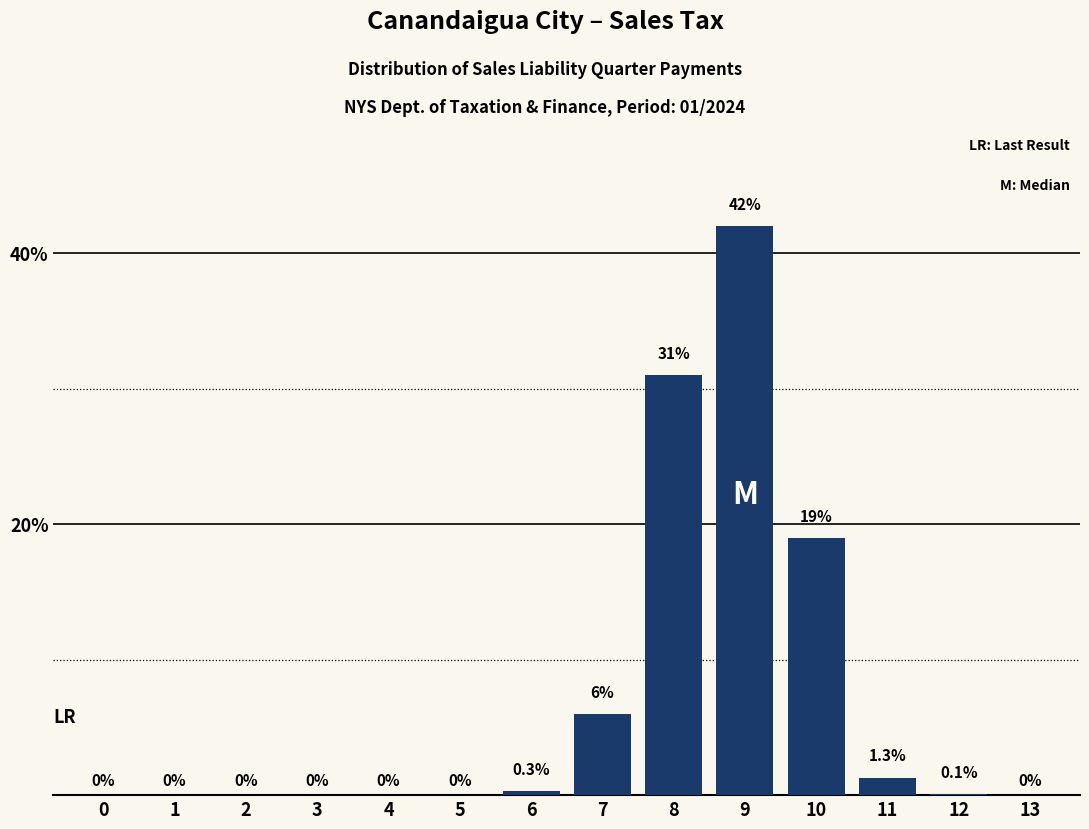

Reading left to right, transcribe all the data shown in this chart.

0=0.0	1=0.0	2=0.0	3=0.0	4=0.0	5=0.0	6=0.3	7=6.0	8=31.0	9=42.0	10=19.0	11=1.3	12=0.1	13=0.0